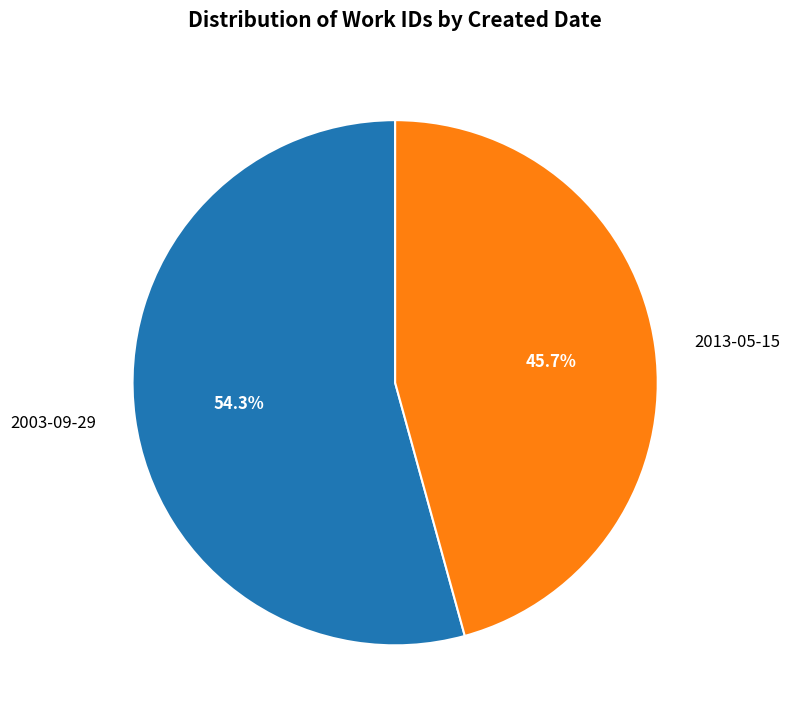

Which has a higher value, 2003-09-29 or 2013-05-15?

2003-09-29